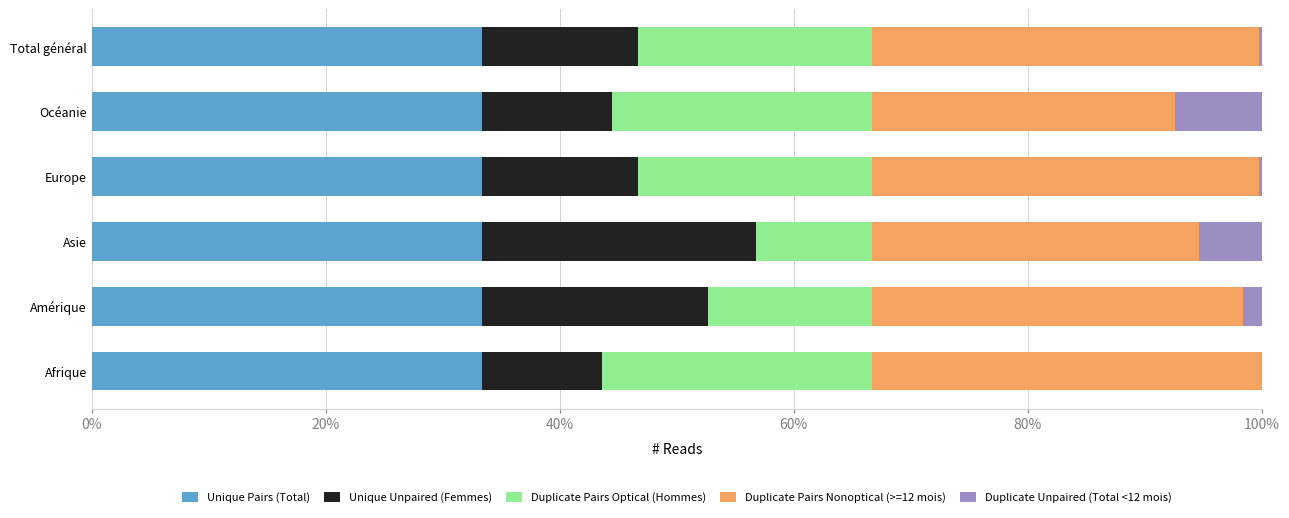

The value of Unique Pairs (Total) at Océanie is 10.5. True or false?

False